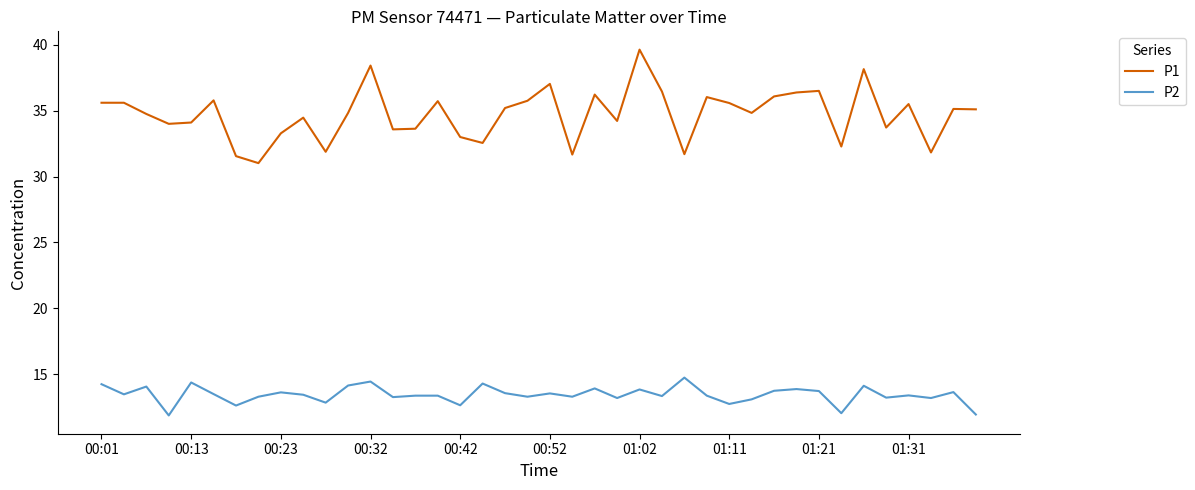

True or false: P1 and P2 intersect in this chart.

False